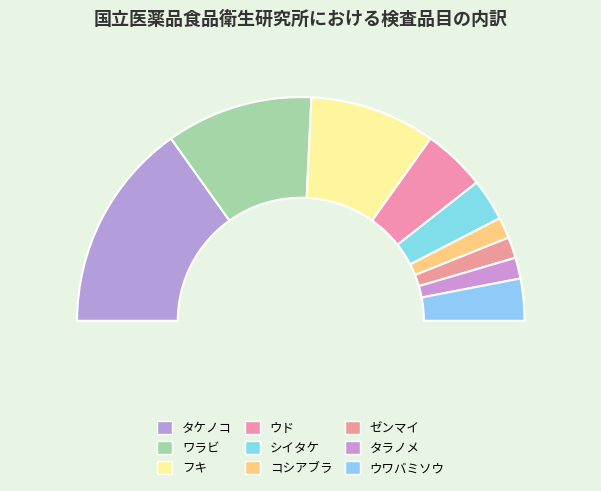

How much of the chart is everything except タケノコ?

69.7%